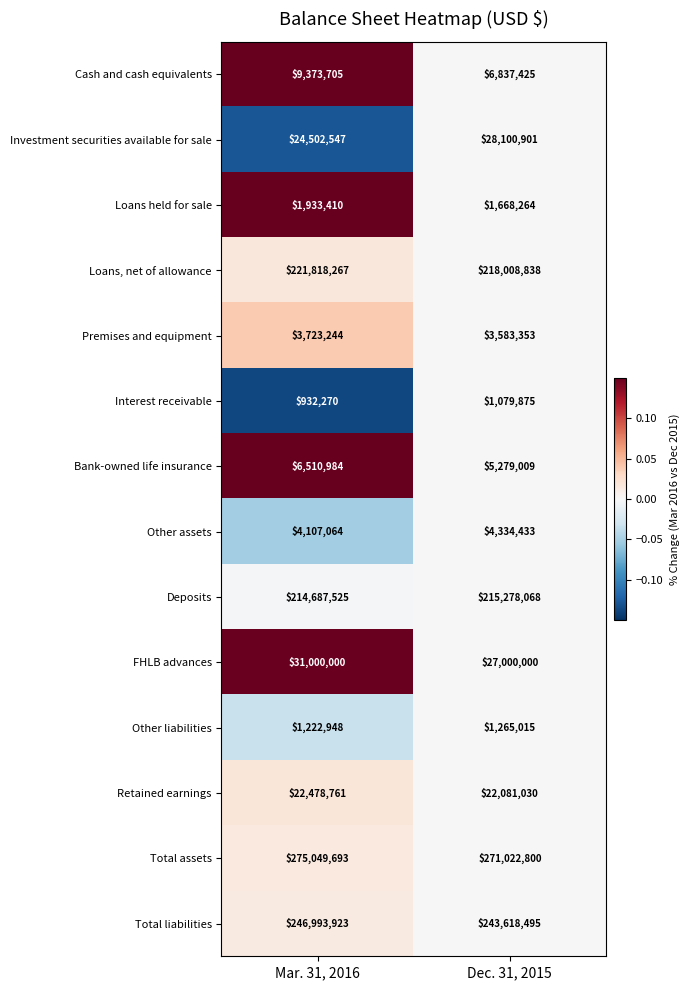

Rank the series by their maximum value, from highest to lowest.

Total assets, Total liabilities, Loans, net of allowance, Deposits, FHLB advances, Investment securities available for sale, Retained earnings, Cash and cash equivalents, Bank-owned life insurance, Other assets, Premises and equipment, Loans held for sale, Other liabilities, Interest receivable